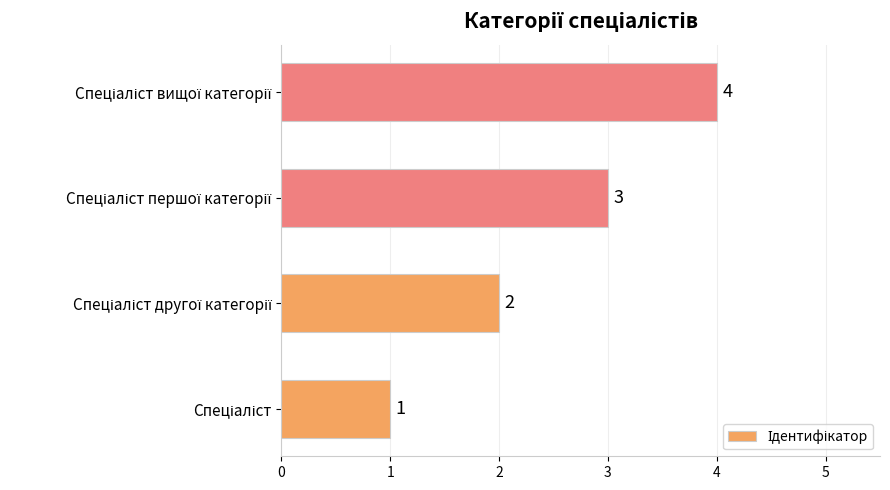

What is the greatest value displayed?

4